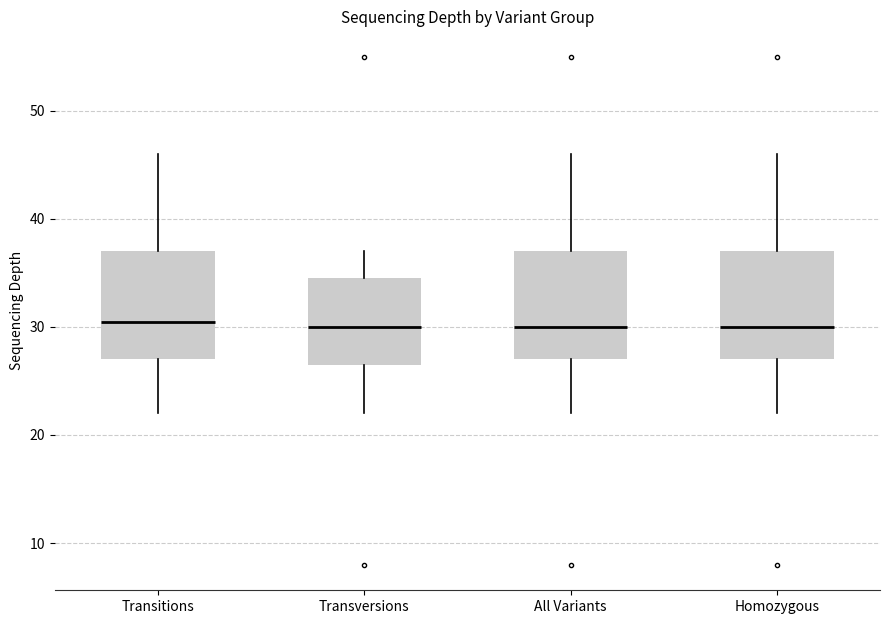

Where does the upper whisker of the box for All Variants end on the y-axis? The values are not printed on the chart, so give them approximately, as read against the axis.

46